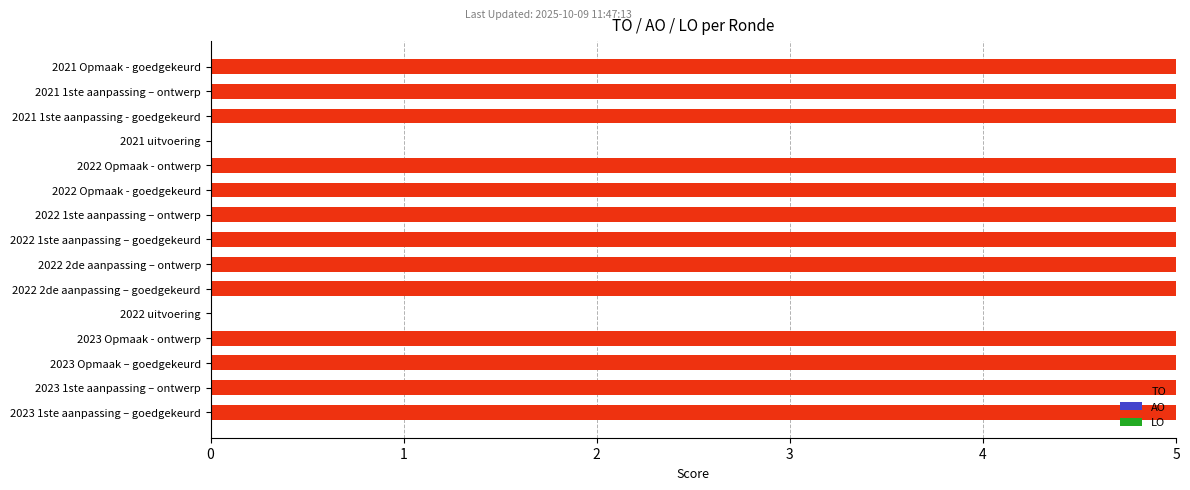

What is the sum of all values?

65